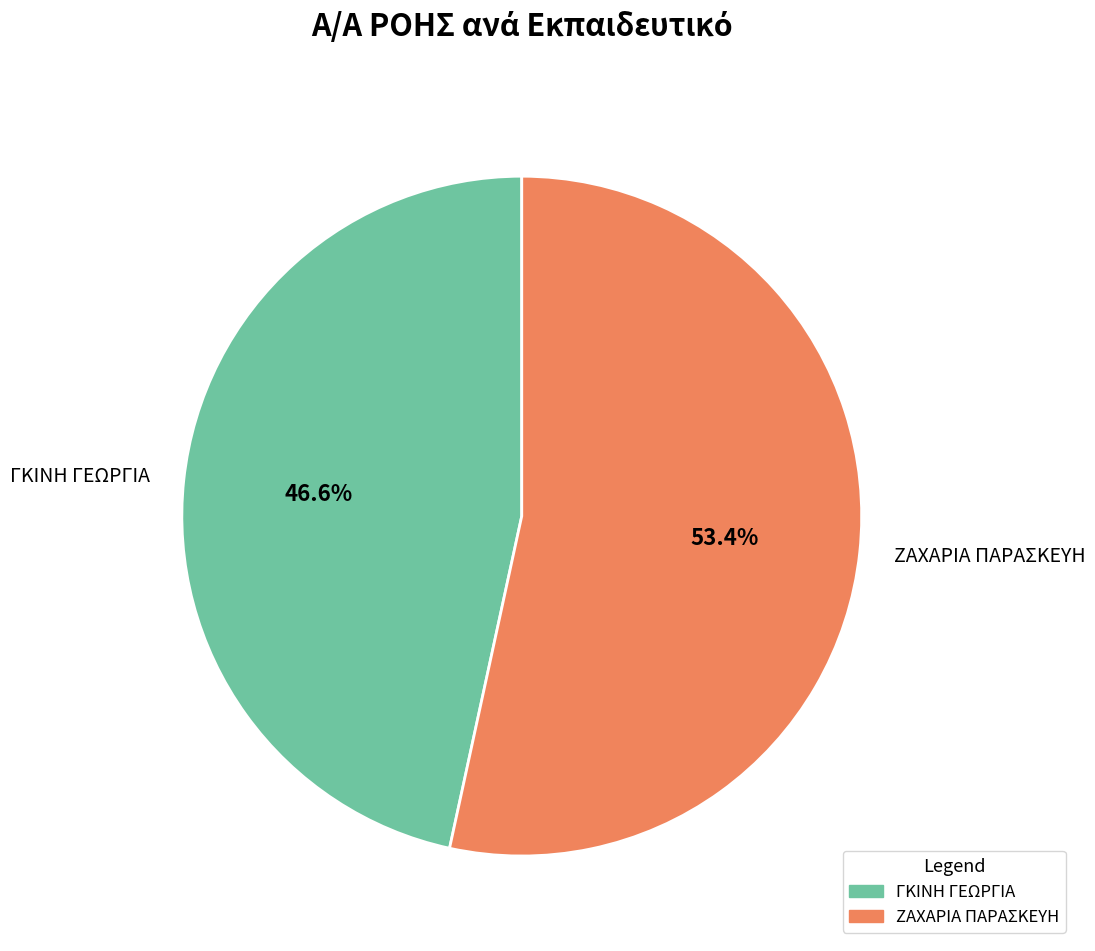

To the nearest percent, what is the combined percentage of ΓΚΙΝΗ ΓΕΩΡΓΙΑ and ΖΑΧΑΡΙΑ ΠΑΡΑΣΚΕΥΗ?

100%